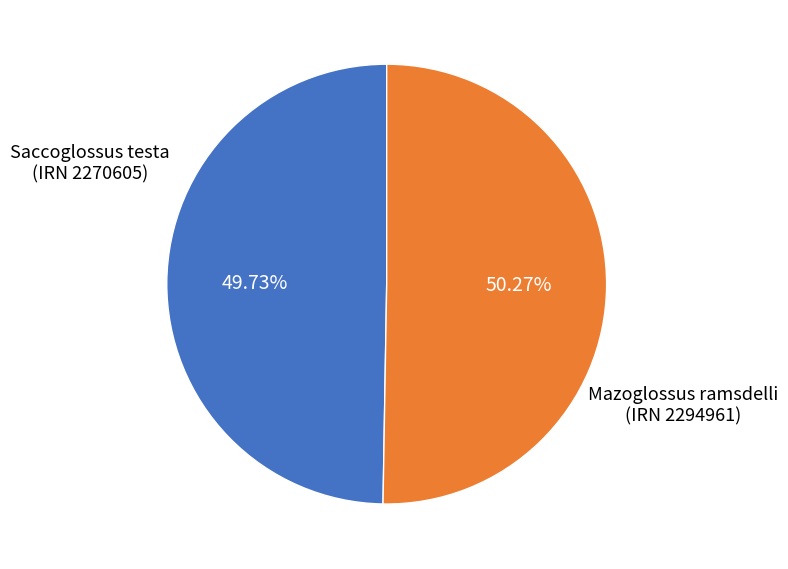

Count the number of slices in the pie.

2